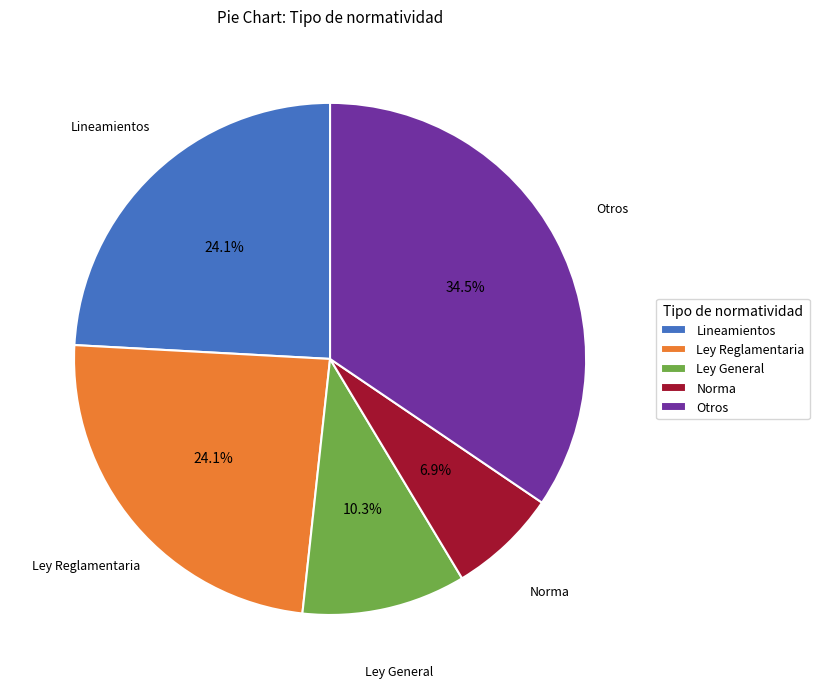

Approximately how many times larger is the value at Ley General compared to Ley Reglamentaria?

0.4